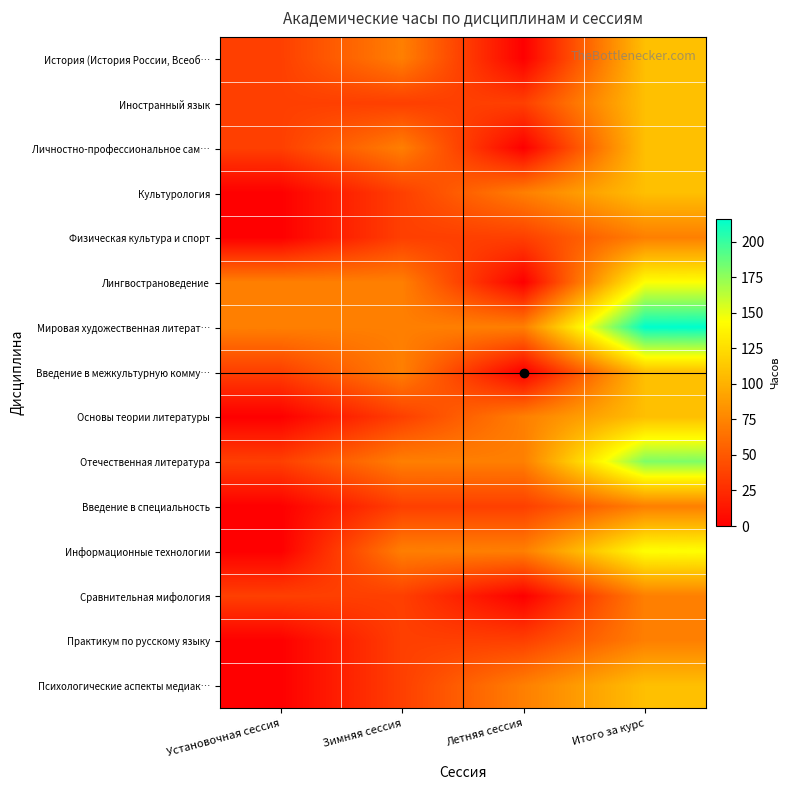

Which series changed the most between Установочная сессия and Зимняя сессия?

Информационные технологии